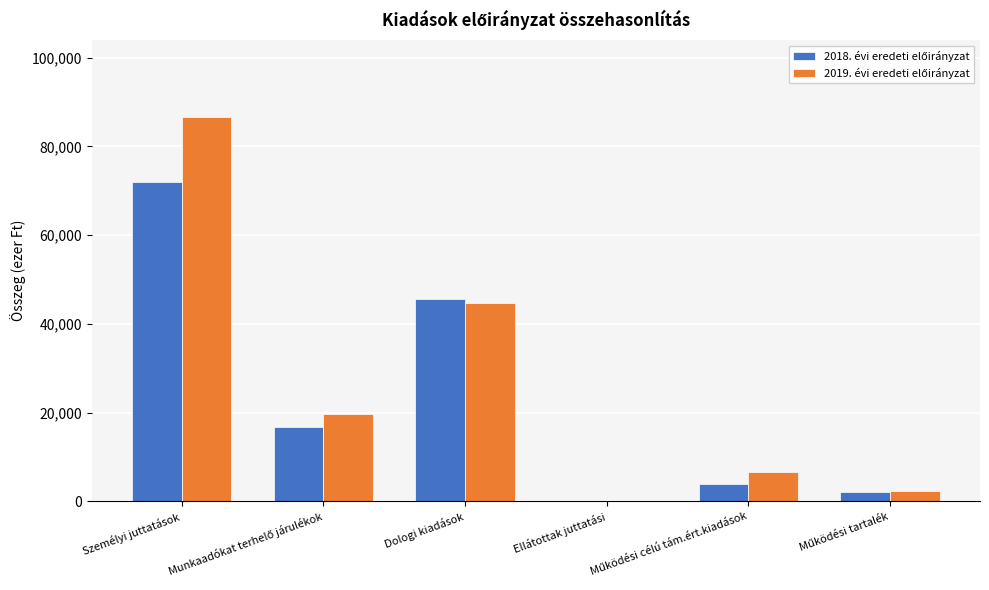

At which category is the sum across all series the highest?

Személyi juttatások